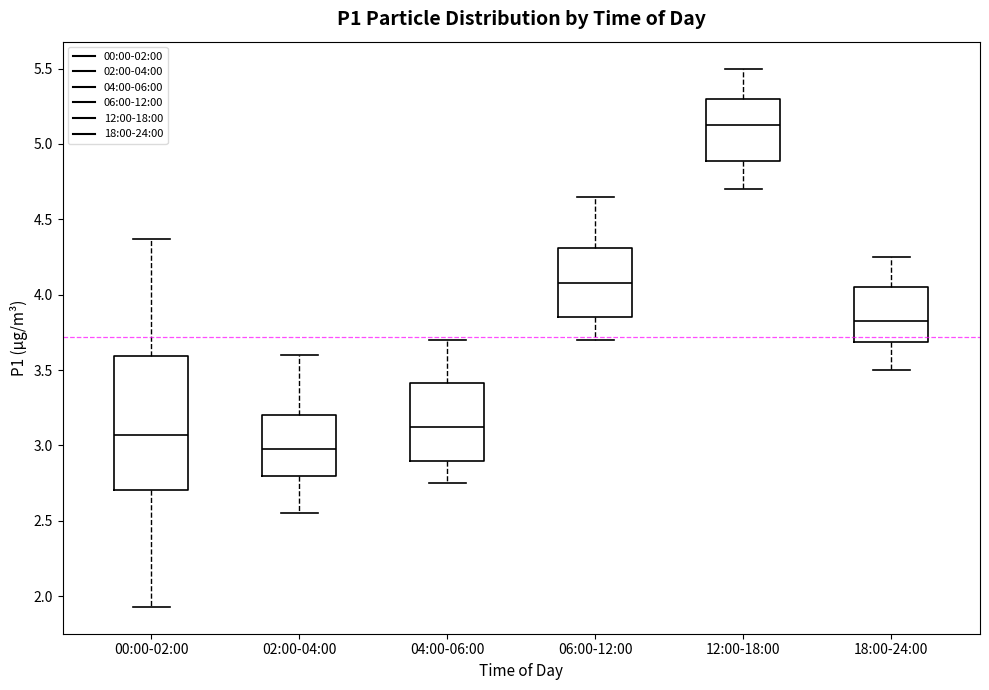

Where is the upper edge of the box for 04:00-06:00 on the y-axis? The values are not printed on the chart, so give them approximately, as read against the axis.

3.40